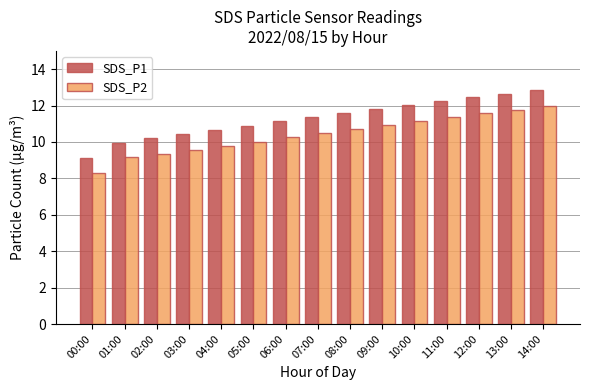

What value does the SDS_P2 series have at 00:00?

8.3